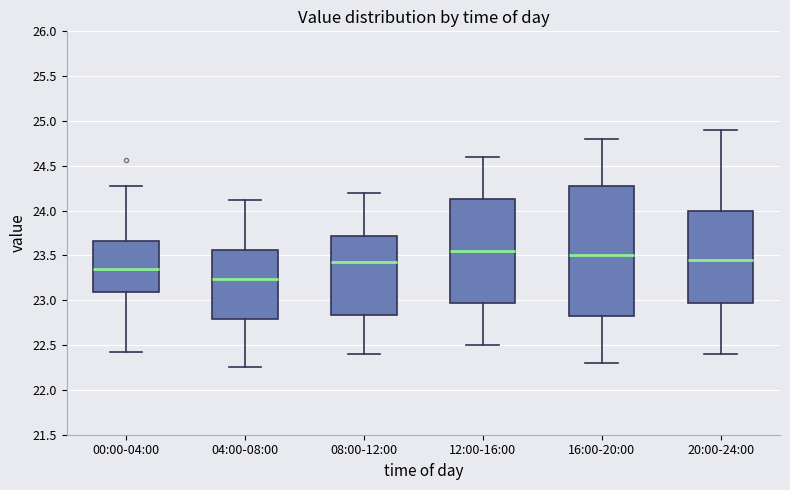

Which box's median line is the highest?

12:00-16:00